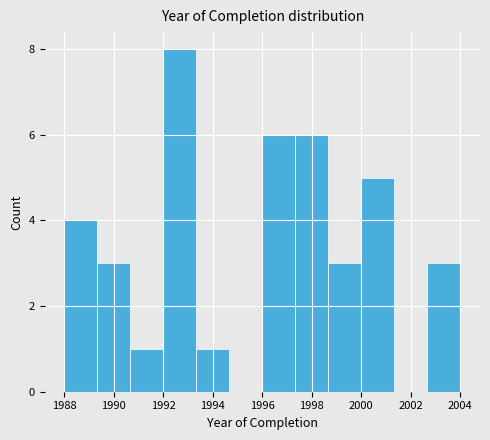

Reading left to right, transcribe this chart: for each bar, give the range it covers on the x-axis and its height. Neither the bar edges nor the heights are printed on the chart, so give them approximately, as read against the axes.

1988.0 to 1989.4: 4
1989.4 to 1990.6: 3
1990.6 to 1992.0: 1
1992.0 to 1993.4: 8
1993.4 to 1994.6: 1
1994.6 to 1996.0: 0
1996.0 to 1997.4: 6
1997.4 to 1998.6: 6
1998.6 to 2000.0: 3
2000.0 to 2001.4: 5
2001.4 to 2002.6: 0
2002.6 to 2004.0: 3